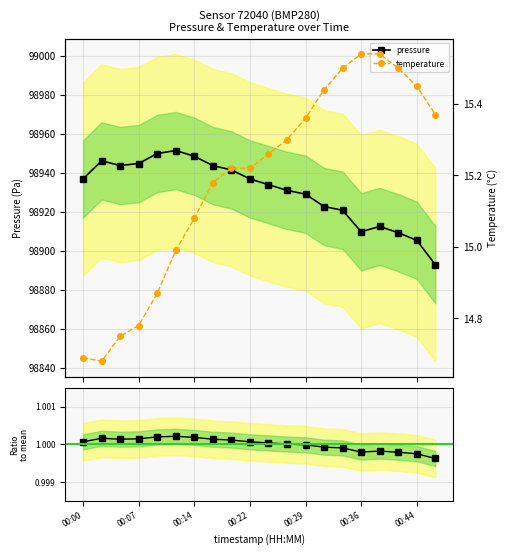

Which series has the largest total across all categories?

pressure